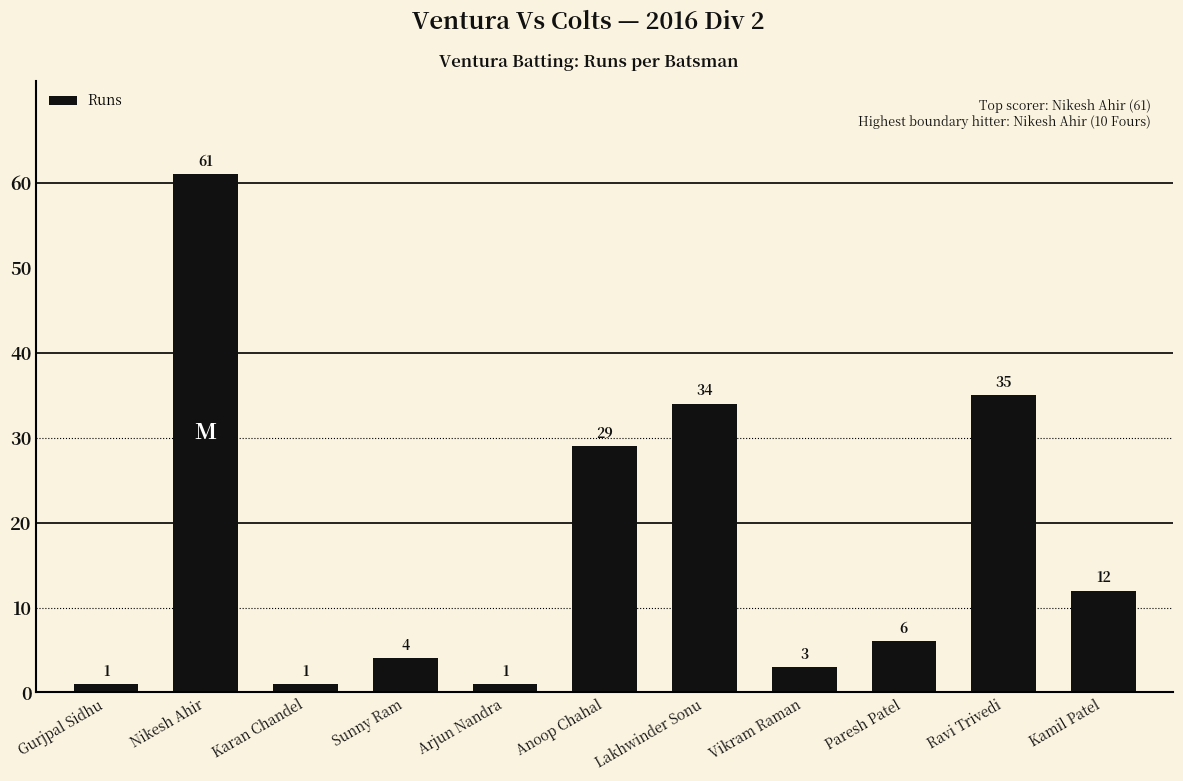

Does the chart contain stacked bars?

No